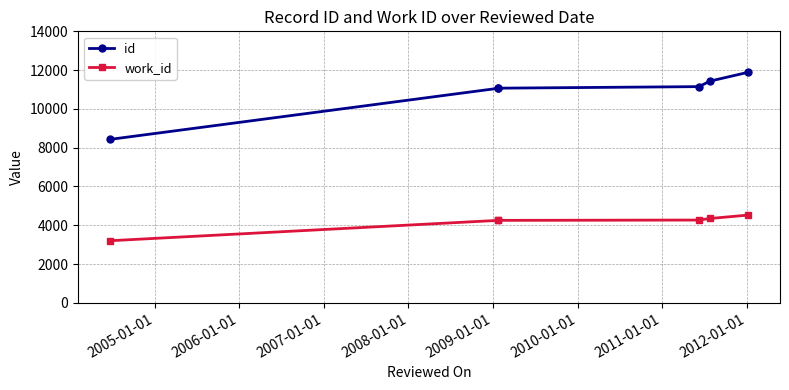

The value of id at 2008-01-01 is 4238. True or false?

False